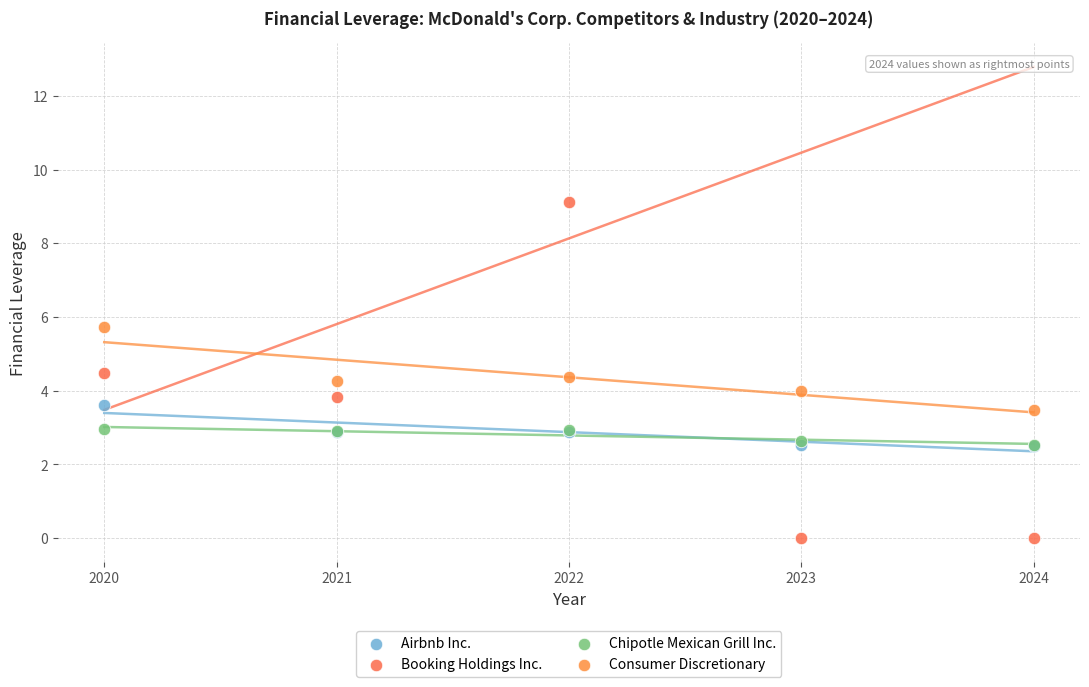

What are all the series names shown in the legend?

Airbnb Inc., Booking Holdings Inc., Chipotle Mexican Grill Inc., Consumer Discretionary